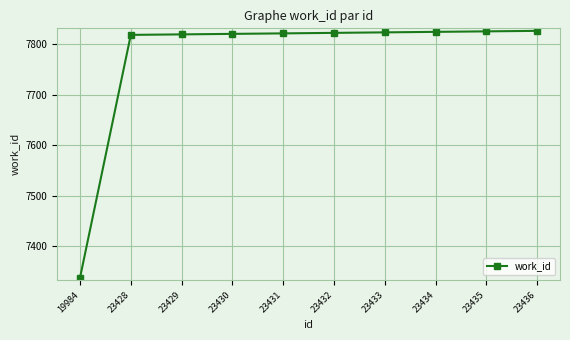

Which label corresponds to the smallest value in the chart?

19984